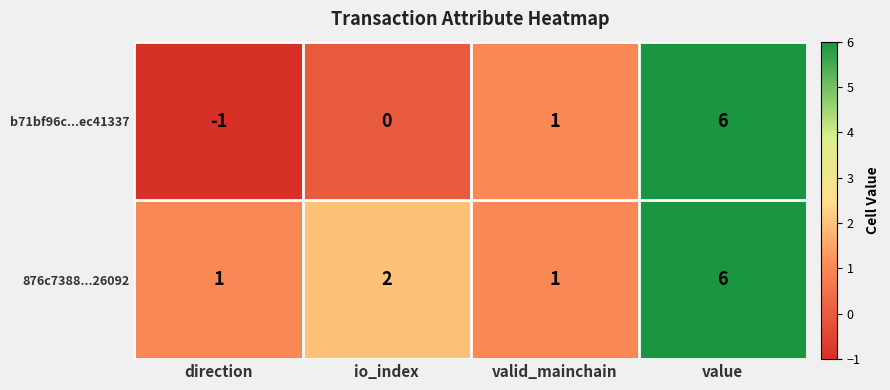

What is the sum of the b71bf96c...ec41337 values at valid_mainchain and value?

7